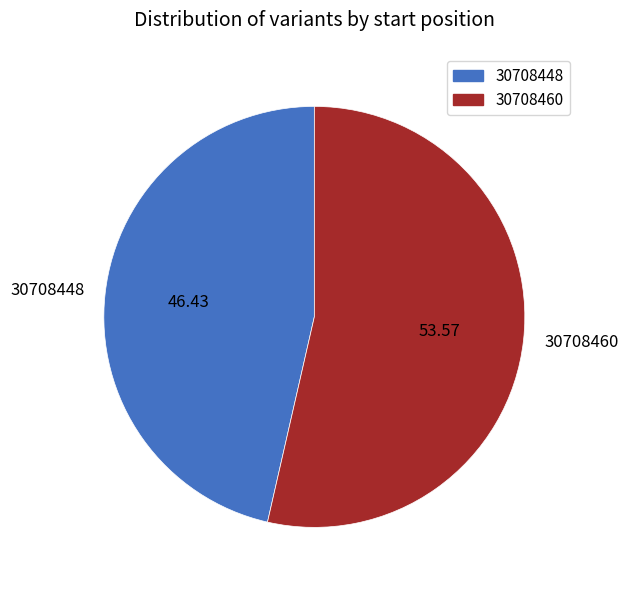

Rank the categories by value from lowest to highest.

30708448, 30708460